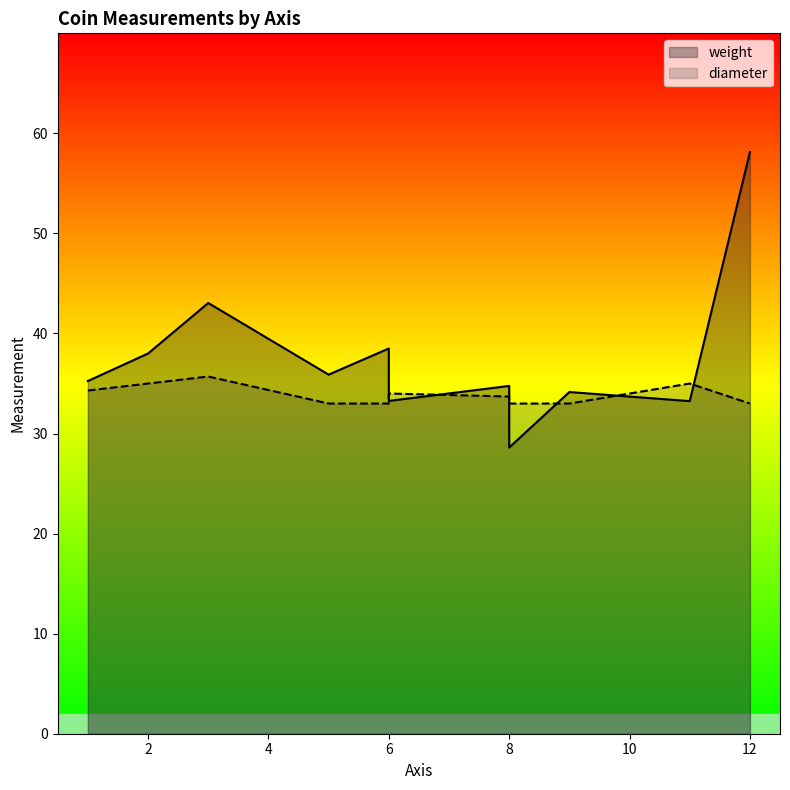

What is the difference between the highest and lowest values at 11?

1.8